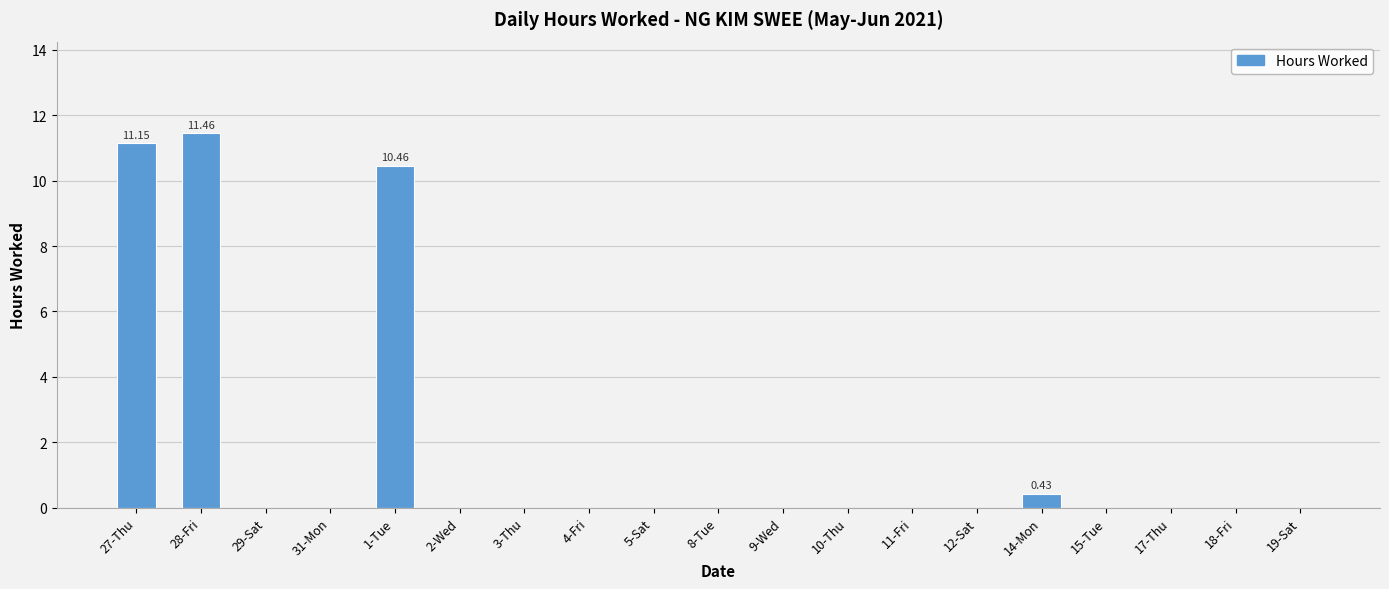

What is the sum of all values?

33.5